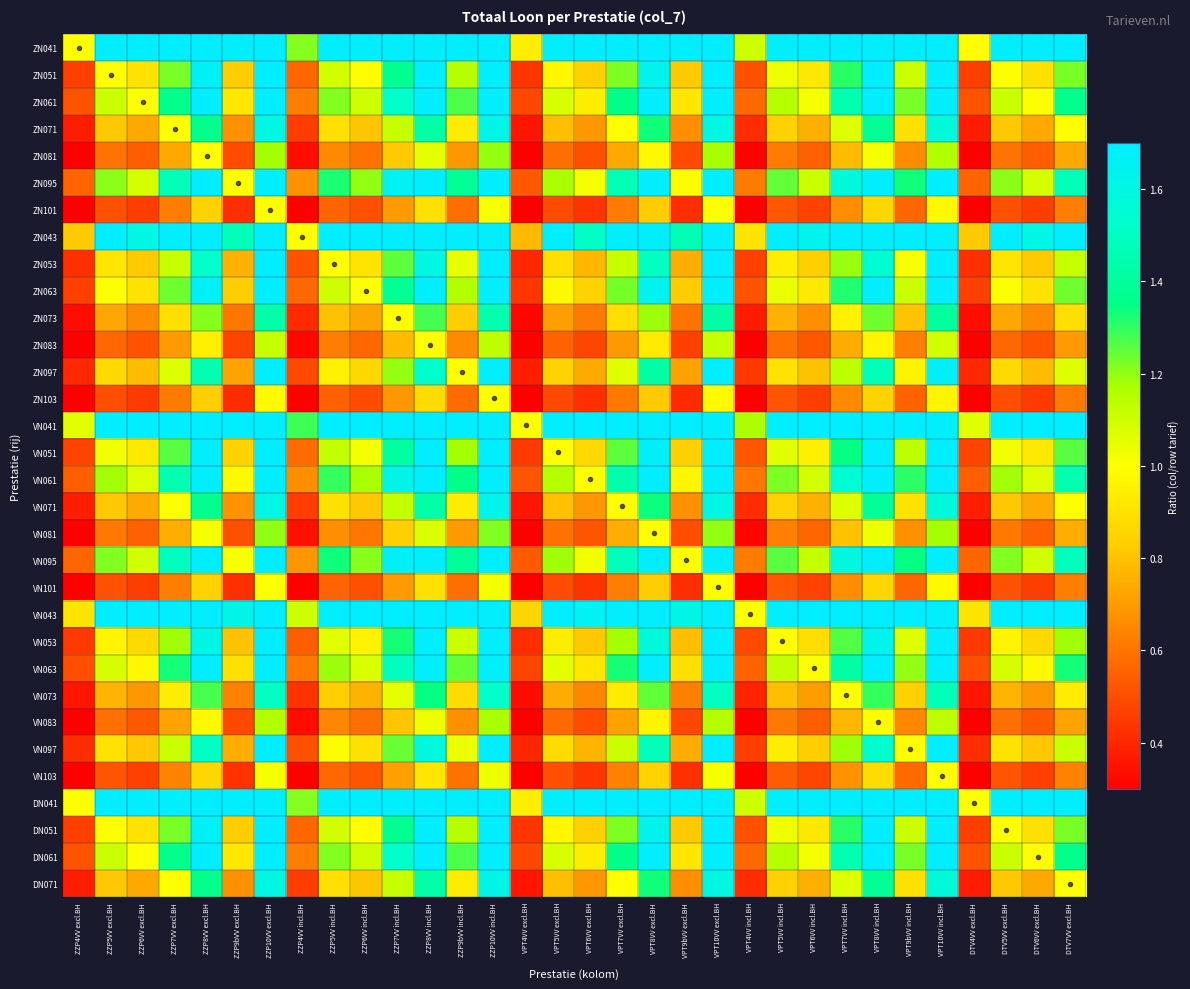

Reading left to right, extract all data points from this chart.

ZN041: ZZP4VV excl.BH=1.0	ZZP5VV excl.BH=2.2	ZZP6VV excl.BH=1.9	ZZP7VV excl.BH=2.6	ZZP8VV excl.BH=3.6	ZZP9bVV excl.BH=1.8	ZZP10VV excl.BH=4.2	ZZP4VV incl.BH=1.2	ZZP5VV incl.BH=2.4	ZZP6VV incl.BH=2.1	ZZP7VV incl.BH=3.0	ZZP8VV incl.BH=3.8	ZZP9bVV incl.BH=2.5	ZZP10VV incl.BH=4.3	VPT4VV excl.BH=0.9	VPT5VV excl.BH=2.1	VPT6VV excl.BH=1.8	VPT7VV excl.BH=2.6	VPT8VV excl.BH=3.5	VPT9bVV excl.BH=1.8	VPT10VV excl.BH=4.2	VPT4VV incl.BH=1.1	VPT5VV incl.BH=2.2	VPT6VV incl.BH=2.0	VPT7VV incl.BH=2.8	VPT8VV incl.BH=3.7	VPT9bVV incl.BH=2.4	VPT10VV incl.BH=4.1	DTV4VV excl.BH=1.0	DTV5VV excl.BH=2.2	DTV6VV excl.BH=1.9	DTV7VV excl.BH=2.6
ZN051: ZZP4VV excl.BH=0.5	ZZP5VV excl.BH=1.0	ZZP6VV excl.BH=0.9	ZZP7VV excl.BH=1.2	ZZP8VV excl.BH=1.7	ZZP9bVV excl.BH=0.8	ZZP10VV excl.BH=2.0	ZZP4VV incl.BH=0.6	ZZP5VV incl.BH=1.1	ZZP6VV incl.BH=1.0	ZZP7VV incl.BH=1.4	ZZP8VV incl.BH=1.8	ZZP9bVV incl.BH=1.1	ZZP10VV incl.BH=2.0	VPT4VV excl.BH=0.4	VPT5VV excl.BH=1.0	VPT6VV excl.BH=0.8	VPT7VV excl.BH=1.2	VPT8VV excl.BH=1.6	VPT9bVV excl.BH=0.8	VPT10VV excl.BH=2.0	VPT4VV incl.BH=0.5	VPT5VV incl.BH=1.0	VPT6VV incl.BH=0.9	VPT7VV incl.BH=1.3	VPT8VV incl.BH=1.7	VPT9bVV incl.BH=1.1	VPT10VV incl.BH=1.9	DTV4VV excl.BH=0.5	DTV5VV excl.BH=1.0	DTV6VV excl.BH=0.9	DTV7VV excl.BH=1.2
ZN061: ZZP4VV excl.BH=0.5	ZZP5VV excl.BH=1.1	ZZP6VV excl.BH=1.0	ZZP7VV excl.BH=1.4	ZZP8VV excl.BH=1.8	ZZP9bVV excl.BH=0.9	ZZP10VV excl.BH=2.2	ZZP4VV incl.BH=0.6	ZZP5VV incl.BH=1.2	ZZP6VV incl.BH=1.1	ZZP7VV incl.BH=1.5	ZZP8VV incl.BH=1.9	ZZP9bVV incl.BH=1.3	ZZP10VV incl.BH=2.2	VPT4VV excl.BH=0.5	VPT5VV excl.BH=1.1	VPT6VV excl.BH=0.9	VPT7VV excl.BH=1.4	VPT8VV excl.BH=1.8	VPT9bVV excl.BH=0.9	VPT10VV excl.BH=2.2	VPT4VV incl.BH=0.6	VPT5VV incl.BH=1.1	VPT6VV incl.BH=1.0	VPT7VV incl.BH=1.4	VPT8VV incl.BH=1.9	VPT9bVV incl.BH=1.2	VPT10VV incl.BH=2.1	DTV4VV excl.BH=0.5	DTV5VV excl.BH=1.1	DTV6VV excl.BH=1.0	DTV7VV excl.BH=1.4
ZN071: ZZP4VV excl.BH=0.4	ZZP5VV excl.BH=0.8	ZZP6VV excl.BH=0.7	ZZP7VV excl.BH=1.0	ZZP8VV excl.BH=1.4	ZZP9bVV excl.BH=0.7	ZZP10VV excl.BH=1.6	ZZP4VV incl.BH=0.5	ZZP5VV incl.BH=0.9	ZZP6VV incl.BH=0.8	ZZP7VV incl.BH=1.1	ZZP8VV incl.BH=1.4	ZZP9bVV incl.BH=0.9	ZZP10VV incl.BH=1.6	VPT4VV excl.BH=0.4	VPT5VV excl.BH=0.8	VPT6VV excl.BH=0.7	VPT7VV excl.BH=1.0	VPT8VV excl.BH=1.3	VPT9bVV excl.BH=0.7	VPT10VV excl.BH=1.6	VPT4VV incl.BH=0.4	VPT5VV incl.BH=0.8	VPT6VV incl.BH=0.8	VPT7VV incl.BH=1.1	VPT8VV incl.BH=1.4	VPT9bVV incl.BH=0.9	VPT10VV incl.BH=1.6	DTV4VV excl.BH=0.4	DTV5VV excl.BH=0.8	DTV6VV excl.BH=0.7	DTV7VV excl.BH=1.0
ZN081: ZZP4VV excl.BH=0.3	ZZP5VV excl.BH=0.6	ZZP6VV excl.BH=0.5	ZZP7VV excl.BH=0.7	ZZP8VV excl.BH=1.0	ZZP9bVV excl.BH=0.5	ZZP10VV excl.BH=1.2	ZZP4VV incl.BH=0.3	ZZP5VV incl.BH=0.7	ZZP6VV incl.BH=0.6	ZZP7VV incl.BH=0.8	ZZP8VV incl.BH=1.1	ZZP9bVV incl.BH=0.7	ZZP10VV incl.BH=1.2	VPT4VV excl.BH=0.3	VPT5VV excl.BH=0.6	VPT6VV excl.BH=0.5	VPT7VV excl.BH=0.7	VPT8VV excl.BH=1.0	VPT9bVV excl.BH=0.5	VPT10VV excl.BH=1.2	VPT4VV incl.BH=0.3	VPT5VV incl.BH=0.6	VPT6VV incl.BH=0.6	VPT7VV incl.BH=0.8	VPT8VV incl.BH=1.0	VPT9bVV incl.BH=0.7	VPT10VV incl.BH=1.2	DTV4VV excl.BH=0.3	DTV5VV excl.BH=0.6	DTV6VV excl.BH=0.5	DTV7VV excl.BH=0.7
ZN095: ZZP4VV excl.BH=0.6	ZZP5VV excl.BH=1.2	ZZP6VV excl.BH=1.1	ZZP7VV excl.BH=1.5	ZZP8VV excl.BH=2.0	ZZP9bVV excl.BH=1.0	ZZP10VV excl.BH=2.4	ZZP4VV incl.BH=0.7	ZZP5VV incl.BH=1.3	ZZP6VV incl.BH=1.2	ZZP7VV incl.BH=1.7	ZZP8VV incl.BH=2.1	ZZP9bVV incl.BH=1.4	ZZP10VV incl.BH=2.4	VPT4VV excl.BH=0.5	VPT5VV excl.BH=1.2	VPT6VV excl.BH=1.0	VPT7VV excl.BH=1.5	VPT8VV excl.BH=2.0	VPT9bVV excl.BH=1.0	VPT10VV excl.BH=2.4	VPT4VV incl.BH=0.6	VPT5VV incl.BH=1.2	VPT6VV incl.BH=1.1	VPT7VV incl.BH=1.6	VPT8VV incl.BH=2.0	VPT9bVV incl.BH=1.3	VPT10VV incl.BH=2.3	DTV4VV excl.BH=0.6	DTV5VV excl.BH=1.2	DTV6VV excl.BH=1.1	DTV7VV excl.BH=1.5
ZN101: ZZP4VV excl.BH=0.2	ZZP5VV excl.BH=0.5	ZZP6VV excl.BH=0.5	ZZP7VV excl.BH=0.6	ZZP8VV excl.BH=0.8	ZZP9bVV excl.BH=0.4	ZZP10VV excl.BH=1.0	ZZP4VV incl.BH=0.3	ZZP5VV incl.BH=0.6	ZZP6VV incl.BH=0.5	ZZP7VV incl.BH=0.7	ZZP8VV incl.BH=0.9	ZZP9bVV incl.BH=0.6	ZZP10VV incl.BH=1.0	VPT4VV excl.BH=0.2	VPT5VV excl.BH=0.5	VPT6VV excl.BH=0.4	VPT7VV excl.BH=0.6	VPT8VV excl.BH=0.8	VPT9bVV excl.BH=0.4	VPT10VV excl.BH=1.0	VPT4VV incl.BH=0.3	VPT5VV incl.BH=0.5	VPT6VV incl.BH=0.5	VPT7VV incl.BH=0.7	VPT8VV incl.BH=0.9	VPT9bVV incl.BH=0.6	VPT10VV incl.BH=1.0	DTV4VV excl.BH=0.2	DTV5VV excl.BH=0.5	DTV6VV excl.BH=0.5	DTV7VV excl.BH=0.6
ZN043: ZZP4VV excl.BH=0.8	ZZP5VV excl.BH=1.8	ZZP6VV excl.BH=1.6	ZZP7VV excl.BH=2.2	ZZP8VV excl.BH=3.0	ZZP9bVV excl.BH=1.5	ZZP10VV excl.BH=3.5	ZZP4VV incl.BH=1.0	ZZP5VV incl.BH=1.9	ZZP6VV incl.BH=1.8	ZZP7VV incl.BH=2.4	ZZP8VV incl.BH=3.1	ZZP9bVV incl.BH=2.0	ZZP10VV incl.BH=3.5	VPT4VV excl.BH=0.8	VPT5VV excl.BH=1.7	VPT6VV excl.BH=1.5	VPT7VV excl.BH=2.2	VPT8VV excl.BH=2.9	VPT9bVV excl.BH=1.5	VPT10VV excl.BH=3.5	VPT4VV incl.BH=0.9	VPT5VV incl.BH=1.8	VPT6VV incl.BH=1.6	VPT7VV incl.BH=2.3	VPT8VV incl.BH=3.0	VPT9bVV incl.BH=2.0	VPT10VV incl.BH=3.4	DTV4VV excl.BH=0.8	DTV5VV excl.BH=1.8	DTV6VV excl.BH=1.6	DTV7VV excl.BH=2.2
ZN053: ZZP4VV excl.BH=0.4	ZZP5VV excl.BH=0.9	ZZP6VV excl.BH=0.8	ZZP7VV excl.BH=1.1	ZZP8VV excl.BH=1.5	ZZP9bVV excl.BH=0.8	ZZP10VV excl.BH=1.8	ZZP4VV incl.BH=0.5	ZZP5VV incl.BH=1.0	ZZP6VV incl.BH=0.9	ZZP7VV incl.BH=1.3	ZZP8VV incl.BH=1.6	ZZP9bVV incl.BH=1.0	ZZP10VV incl.BH=1.8	VPT4VV excl.BH=0.4	VPT5VV excl.BH=0.9	VPT6VV excl.BH=0.8	VPT7VV excl.BH=1.1	VPT8VV excl.BH=1.5	VPT9bVV excl.BH=0.8	VPT10VV excl.BH=1.8	VPT4VV incl.BH=0.5	VPT5VV incl.BH=0.9	VPT6VV incl.BH=0.8	VPT7VV incl.BH=1.2	VPT8VV incl.BH=1.5	VPT9bVV incl.BH=1.0	VPT10VV incl.BH=1.8	DTV4VV excl.BH=0.4	DTV5VV excl.BH=0.9	DTV6VV excl.BH=0.8	DTV7VV excl.BH=1.1
ZN063: ZZP4VV excl.BH=0.5	ZZP5VV excl.BH=1.0	ZZP6VV excl.BH=0.9	ZZP7VV excl.BH=1.2	ZZP8VV excl.BH=1.7	ZZP9bVV excl.BH=0.8	ZZP10VV excl.BH=2.0	ZZP4VV incl.BH=0.6	ZZP5VV incl.BH=1.1	ZZP6VV incl.BH=1.0	ZZP7VV incl.BH=1.4	ZZP8VV incl.BH=1.8	ZZP9bVV incl.BH=1.2	ZZP10VV incl.BH=2.0	VPT4VV excl.BH=0.4	VPT5VV excl.BH=1.0	VPT6VV excl.BH=0.9	VPT7VV excl.BH=1.2	VPT8VV excl.BH=1.6	VPT9bVV excl.BH=0.8	VPT10VV excl.BH=2.0	VPT4VV incl.BH=0.5	VPT5VV incl.BH=1.0	VPT6VV incl.BH=0.9	VPT7VV incl.BH=1.3	VPT8VV incl.BH=1.7	VPT9bVV incl.BH=1.1	VPT10VV incl.BH=1.9	DTV4VV excl.BH=0.5	DTV5VV excl.BH=1.0	DTV6VV excl.BH=0.9	DTV7VV excl.BH=1.2
ZN073: ZZP4VV excl.BH=0.3	ZZP5VV excl.BH=0.7	ZZP6VV excl.BH=0.7	ZZP7VV excl.BH=0.9	ZZP8VV excl.BH=1.2	ZZP9bVV excl.BH=0.6	ZZP10VV excl.BH=1.4	ZZP4VV incl.BH=0.4	ZZP5VV incl.BH=0.8	ZZP6VV incl.BH=0.7	ZZP7VV incl.BH=1.0	ZZP8VV incl.BH=1.3	ZZP9bVV incl.BH=0.8	ZZP10VV incl.BH=1.4	VPT4VV excl.BH=0.3	VPT5VV excl.BH=0.7	VPT6VV excl.BH=0.6	VPT7VV excl.BH=0.9	VPT8VV excl.BH=1.2	VPT9bVV excl.BH=0.6	VPT10VV excl.BH=1.4	VPT4VV incl.BH=0.4	VPT5VV incl.BH=0.8	VPT6VV incl.BH=0.7	VPT7VV incl.BH=1.0	VPT8VV incl.BH=1.2	VPT9bVV incl.BH=0.8	VPT10VV incl.BH=1.4	DTV4VV excl.BH=0.3	DTV5VV excl.BH=0.7	DTV6VV excl.BH=0.7	DTV7VV excl.BH=0.9
ZN083: ZZP4VV excl.BH=0.3	ZZP5VV excl.BH=0.6	ZZP6VV excl.BH=0.5	ZZP7VV excl.BH=0.7	ZZP8VV excl.BH=0.9	ZZP9bVV excl.BH=0.5	ZZP10VV excl.BH=1.1	ZZP4VV incl.BH=0.3	ZZP5VV incl.BH=0.6	ZZP6VV incl.BH=0.6	ZZP7VV incl.BH=0.8	ZZP8VV incl.BH=1.0	ZZP9bVV incl.BH=0.7	ZZP10VV incl.BH=1.1	VPT4VV excl.BH=0.2	VPT5VV excl.BH=0.6	VPT6VV excl.BH=0.5	VPT7VV excl.BH=0.7	VPT8VV excl.BH=0.9	VPT9bVV excl.BH=0.5	VPT10VV excl.BH=1.1	VPT4VV incl.BH=0.3	VPT5VV incl.BH=0.6	VPT6VV incl.BH=0.5	VPT7VV incl.BH=0.7	VPT8VV incl.BH=1.0	VPT9bVV incl.BH=0.6	VPT10VV incl.BH=1.1	DTV4VV excl.BH=0.3	DTV5VV excl.BH=0.6	DTV6VV excl.BH=0.5	DTV7VV excl.BH=0.7
ZN097: ZZP4VV excl.BH=0.4	ZZP5VV excl.BH=0.9	ZZP6VV excl.BH=0.8	ZZP7VV excl.BH=1.1	ZZP8VV excl.BH=1.5	ZZP9bVV excl.BH=0.7	ZZP10VV excl.BH=1.7	ZZP4VV incl.BH=0.5	ZZP5VV incl.BH=1.0	ZZP6VV incl.BH=0.9	ZZP7VV incl.BH=1.2	ZZP8VV incl.BH=1.5	ZZP9bVV incl.BH=1.0	ZZP10VV incl.BH=1.7	VPT4VV excl.BH=0.4	VPT5VV excl.BH=0.8	VPT6VV excl.BH=0.7	VPT7VV excl.BH=1.1	VPT8VV excl.BH=1.4	VPT9bVV excl.BH=0.7	VPT10VV excl.BH=1.7	VPT4VV incl.BH=0.4	VPT5VV incl.BH=0.9	VPT6VV incl.BH=0.8	VPT7VV incl.BH=1.1	VPT8VV incl.BH=1.5	VPT9bVV incl.BH=1.0	VPT10VV incl.BH=1.7	DTV4VV excl.BH=0.4	DTV5VV excl.BH=0.9	DTV6VV excl.BH=0.8	DTV7VV excl.BH=1.1
ZN103: ZZP4VV excl.BH=0.2	ZZP5VV excl.BH=0.5	ZZP6VV excl.BH=0.5	ZZP7VV excl.BH=0.6	ZZP8VV excl.BH=0.8	ZZP9bVV excl.BH=0.4	ZZP10VV excl.BH=1.0	ZZP4VV incl.BH=0.3	ZZP5VV incl.BH=0.6	ZZP6VV incl.BH=0.5	ZZP7VV incl.BH=0.7	ZZP8VV incl.BH=0.9	ZZP9bVV incl.BH=0.6	ZZP10VV incl.BH=1.0	VPT4VV excl.BH=0.2	VPT5VV excl.BH=0.5	VPT6VV excl.BH=0.4	VPT7VV excl.BH=0.6	VPT8VV excl.BH=0.8	VPT9bVV excl.BH=0.4	VPT10VV excl.BH=1.0	VPT4VV incl.BH=0.3	VPT5VV incl.BH=0.5	VPT6VV incl.BH=0.5	VPT7VV incl.BH=0.7	VPT8VV incl.BH=0.9	VPT9bVV incl.BH=0.6	VPT10VV incl.BH=1.0	DTV4VV excl.BH=0.2	DTV5VV excl.BH=0.5	DTV6VV excl.BH=0.5	DTV7VV excl.BH=0.6
VN041: ZZP4VV excl.BH=1.1	ZZP5VV excl.BH=2.3	ZZP6VV excl.BH=2.1	ZZP7VV excl.BH=2.8	ZZP8VV excl.BH=3.8	ZZP9bVV excl.BH=1.9	ZZP10VV excl.BH=4.5	ZZP4VV incl.BH=1.3	ZZP5VV incl.BH=2.5	ZZP6VV incl.BH=2.3	ZZP7VV incl.BH=3.1	ZZP8VV incl.BH=4.0	ZZP9bVV incl.BH=2.6	ZZP10VV incl.BH=4.5	VPT4VV excl.BH=1.0	VPT5VV excl.BH=2.2	VPT6VV excl.BH=1.9	VPT7VV excl.BH=2.8	VPT8VV excl.BH=3.7	VPT9bVV excl.BH=1.9	VPT10VV excl.BH=4.5	VPT4VV incl.BH=1.2	VPT5VV incl.BH=2.4	VPT6VV incl.BH=2.1	VPT7VV incl.BH=3.0	VPT8VV incl.BH=3.9	VPT9bVV incl.BH=2.5	VPT10VV incl.BH=4.4	DTV4VV excl.BH=1.1	DTV5VV excl.BH=2.3	DTV6VV excl.BH=2.1	DTV7VV excl.BH=2.8
VN051: ZZP4VV excl.BH=0.5	ZZP5VV excl.BH=1.0	ZZP6VV excl.BH=0.9	ZZP7VV excl.BH=1.3	ZZP8VV excl.BH=1.7	ZZP9bVV excl.BH=0.9	ZZP10VV excl.BH=2.0	ZZP4VV incl.BH=0.6	ZZP5VV incl.BH=1.1	ZZP6VV incl.BH=1.0	ZZP7VV incl.BH=1.4	ZZP8VV incl.BH=1.8	ZZP9bVV incl.BH=1.2	ZZP10VV incl.BH=2.0	VPT4VV excl.BH=0.4	VPT5VV excl.BH=1.0	VPT6VV excl.BH=0.9	VPT7VV excl.BH=1.3	VPT8VV excl.BH=1.7	VPT9bVV excl.BH=0.8	VPT10VV excl.BH=2.0	VPT4VV incl.BH=0.5	VPT5VV incl.BH=1.1	VPT6VV incl.BH=0.9	VPT7VV incl.BH=1.3	VPT8VV incl.BH=1.7	VPT9bVV incl.BH=1.1	VPT10VV incl.BH=2.0	DTV4VV excl.BH=0.5	DTV5VV excl.BH=1.0	DTV6VV excl.BH=0.9	DTV7VV excl.BH=1.3
VN061: ZZP4VV excl.BH=0.5	ZZP5VV excl.BH=1.2	ZZP6VV excl.BH=1.1	ZZP7VV excl.BH=1.4	ZZP8VV excl.BH=2.0	ZZP9bVV excl.BH=1.0	ZZP10VV excl.BH=2.3	ZZP4VV incl.BH=0.7	ZZP5VV incl.BH=1.3	ZZP6VV incl.BH=1.2	ZZP7VV incl.BH=1.6	ZZP8VV incl.BH=2.1	ZZP9bVV incl.BH=1.4	ZZP10VV incl.BH=2.4	VPT4VV excl.BH=0.5	VPT5VV excl.BH=1.2	VPT6VV excl.BH=1.0	VPT7VV excl.BH=1.4	VPT8VV excl.BH=1.9	VPT9bVV excl.BH=1.0	VPT10VV excl.BH=2.3	VPT4VV incl.BH=0.6	VPT5VV incl.BH=1.2	VPT6VV incl.BH=1.1	VPT7VV incl.BH=1.5	VPT8VV incl.BH=2.0	VPT9bVV incl.BH=1.3	VPT10VV incl.BH=2.3	DTV4VV excl.BH=0.5	DTV5VV excl.BH=1.2	DTV6VV excl.BH=1.1	DTV7VV excl.BH=1.4
VN071: ZZP4VV excl.BH=0.4	ZZP5VV excl.BH=0.8	ZZP6VV excl.BH=0.7	ZZP7VV excl.BH=1.0	ZZP8VV excl.BH=1.4	ZZP9bVV excl.BH=0.7	ZZP10VV excl.BH=1.6	ZZP4VV incl.BH=0.5	ZZP5VV incl.BH=0.9	ZZP6VV incl.BH=0.8	ZZP7VV incl.BH=1.1	ZZP8VV incl.BH=1.4	ZZP9bVV incl.BH=0.9	ZZP10VV incl.BH=1.6	VPT4VV excl.BH=0.4	VPT5VV excl.BH=0.8	VPT6VV excl.BH=0.7	VPT7VV excl.BH=1.0	VPT8VV excl.BH=1.3	VPT9bVV excl.BH=0.7	VPT10VV excl.BH=1.6	VPT4VV incl.BH=0.4	VPT5VV incl.BH=0.8	VPT6VV incl.BH=0.8	VPT7VV incl.BH=1.1	VPT8VV incl.BH=1.4	VPT9bVV incl.BH=0.9	VPT10VV incl.BH=1.6	DTV4VV excl.BH=0.4	DTV5VV excl.BH=0.8	DTV6VV excl.BH=0.7	DTV7VV excl.BH=1.0
VN081: ZZP4VV excl.BH=0.3	ZZP5VV excl.BH=0.6	ZZP6VV excl.BH=0.6	ZZP7VV excl.BH=0.7	ZZP8VV excl.BH=1.0	ZZP9bVV excl.BH=0.5	ZZP10VV excl.BH=1.2	ZZP4VV incl.BH=0.3	ZZP5VV incl.BH=0.7	ZZP6VV incl.BH=0.6	ZZP7VV incl.BH=0.8	ZZP8VV incl.BH=1.1	ZZP9bVV incl.BH=0.7	ZZP10VV incl.BH=1.2	VPT4VV excl.BH=0.3	VPT5VV excl.BH=0.6	VPT6VV excl.BH=0.5	VPT7VV excl.BH=0.7	VPT8VV excl.BH=1.0	VPT9bVV excl.BH=0.5	VPT10VV excl.BH=1.2	VPT4VV incl.BH=0.3	VPT5VV incl.BH=0.6	VPT6VV incl.BH=0.6	VPT7VV incl.BH=0.8	VPT8VV incl.BH=1.0	VPT9bVV incl.BH=0.7	VPT10VV incl.BH=1.2	DTV4VV excl.BH=0.3	DTV5VV excl.BH=0.6	DTV6VV excl.BH=0.6	DTV7VV excl.BH=0.7
VN095: ZZP4VV excl.BH=0.6	ZZP5VV excl.BH=1.2	ZZP6VV excl.BH=1.1	ZZP7VV excl.BH=1.5	ZZP8VV excl.BH=2.0	ZZP9bVV excl.BH=1.0	ZZP10VV excl.BH=2.4	ZZP4VV incl.BH=0.7	ZZP5VV incl.BH=1.3	ZZP6VV incl.BH=1.2	ZZP7VV incl.BH=1.7	ZZP8VV incl.BH=2.1	ZZP9bVV incl.BH=1.4	ZZP10VV incl.BH=2.4	VPT4VV excl.BH=0.5	VPT5VV excl.BH=1.2	VPT6VV excl.BH=1.0	VPT7VV excl.BH=1.5	VPT8VV excl.BH=2.0	VPT9bVV excl.BH=1.0	VPT10VV excl.BH=2.4	VPT4VV incl.BH=0.6	VPT5VV incl.BH=1.3	VPT6VV incl.BH=1.1	VPT7VV incl.BH=1.6	VPT8VV incl.BH=2.1	VPT9bVV incl.BH=1.3	VPT10VV incl.BH=2.3	DTV4VV excl.BH=0.6	DTV5VV excl.BH=1.2	DTV6VV excl.BH=1.1	DTV7VV excl.BH=1.5
VN101: ZZP4VV excl.BH=0.2	ZZP5VV excl.BH=0.5	ZZP6VV excl.BH=0.5	ZZP7VV excl.BH=0.6	ZZP8VV excl.BH=0.9	ZZP9bVV excl.BH=0.4	ZZP10VV excl.BH=1.0	ZZP4VV incl.BH=0.3	ZZP5VV incl.BH=0.6	ZZP6VV incl.BH=0.5	ZZP7VV incl.BH=0.7	ZZP8VV incl.BH=0.9	ZZP9bVV incl.BH=0.6	ZZP10VV incl.BH=1.0	VPT4VV excl.BH=0.2	VPT5VV excl.BH=0.5	VPT6VV excl.BH=0.4	VPT7VV excl.BH=0.6	VPT8VV excl.BH=0.8	VPT9bVV excl.BH=0.4	VPT10VV excl.BH=1.0	VPT4VV incl.BH=0.3	VPT5VV incl.BH=0.5	VPT6VV incl.BH=0.5	VPT7VV incl.BH=0.7	VPT8VV incl.BH=0.9	VPT9bVV incl.BH=0.6	VPT10VV incl.BH=1.0	DTV4VV excl.BH=0.2	DTV5VV excl.BH=0.5	DTV6VV excl.BH=0.5	DTV7VV excl.BH=0.6
VN043: ZZP4VV excl.BH=0.9	ZZP5VV excl.BH=2.0	ZZP6VV excl.BH=1.8	ZZP7VV excl.BH=2.4	ZZP8VV excl.BH=3.3	ZZP9bVV excl.BH=1.6	ZZP10VV excl.BH=3.8	ZZP4VV incl.BH=1.1	ZZP5VV incl.BH=2.1	ZZP6VV incl.BH=1.9	ZZP7VV incl.BH=2.7	ZZP8VV incl.BH=3.4	ZZP9bVV incl.BH=2.2	ZZP10VV incl.BH=3.9	VPT4VV excl.BH=0.9	VPT5VV excl.BH=1.9	VPT6VV excl.BH=1.7	VPT7VV excl.BH=2.4	VPT8VV excl.BH=3.2	VPT9bVV excl.BH=1.6	VPT10VV excl.BH=3.8	VPT4VV incl.BH=1.0	VPT5VV incl.BH=2.0	VPT6VV incl.BH=1.8	VPT7VV incl.BH=2.6	VPT8VV incl.BH=3.3	VPT9bVV incl.BH=2.2	VPT10VV incl.BH=3.8	DTV4VV excl.BH=0.9	DTV5VV excl.BH=2.0	DTV6VV excl.BH=1.8	DTV7VV excl.BH=2.4
VN053: ZZP4VV excl.BH=0.4	ZZP5VV excl.BH=1.0	ZZP6VV excl.BH=0.9	ZZP7VV excl.BH=1.2	ZZP8VV excl.BH=1.6	ZZP9bVV excl.BH=0.8	ZZP10VV excl.BH=1.9	ZZP4VV incl.BH=0.5	ZZP5VV incl.BH=1.1	ZZP6VV incl.BH=1.0	ZZP7VV incl.BH=1.3	ZZP8VV incl.BH=1.7	ZZP9bVV incl.BH=1.1	ZZP10VV incl.BH=1.9	VPT4VV excl.BH=0.4	VPT5VV excl.BH=0.9	VPT6VV excl.BH=0.8	VPT7VV excl.BH=1.2	VPT8VV excl.BH=1.6	VPT9bVV excl.BH=0.8	VPT10VV excl.BH=1.9	VPT4VV incl.BH=0.5	VPT5VV incl.BH=1.0	VPT6VV incl.BH=0.9	VPT7VV incl.BH=1.3	VPT8VV incl.BH=1.6	VPT9bVV incl.BH=1.1	VPT10VV incl.BH=1.9	DTV4VV excl.BH=0.4	DTV5VV excl.BH=1.0	DTV6VV excl.BH=0.9	DTV7VV excl.BH=1.2
VN063: ZZP4VV excl.BH=0.5	ZZP5VV excl.BH=1.1	ZZP6VV excl.BH=1.0	ZZP7VV excl.BH=1.3	ZZP8VV excl.BH=1.8	ZZP9bVV excl.BH=0.9	ZZP10VV excl.BH=2.1	ZZP4VV incl.BH=0.6	ZZP5VV incl.BH=1.2	ZZP6VV incl.BH=1.1	ZZP7VV incl.BH=1.5	ZZP8VV incl.BH=1.9	ZZP9bVV incl.BH=1.2	ZZP10VV incl.BH=2.2	VPT4VV excl.BH=0.5	VPT5VV excl.BH=1.1	VPT6VV excl.BH=0.9	VPT7VV excl.BH=1.3	VPT8VV excl.BH=1.8	VPT9bVV excl.BH=0.9	VPT10VV excl.BH=2.1	VPT4VV incl.BH=0.6	VPT5VV incl.BH=1.1	VPT6VV incl.BH=1.0	VPT7VV incl.BH=1.4	VPT8VV incl.BH=1.8	VPT9bVV incl.BH=1.2	VPT10VV incl.BH=2.1	DTV4VV excl.BH=0.5	DTV5VV excl.BH=1.1	DTV6VV excl.BH=1.0	DTV7VV excl.BH=1.3
VN073: ZZP4VV excl.BH=0.4	ZZP5VV excl.BH=0.8	ZZP6VV excl.BH=0.7	ZZP7VV excl.BH=0.9	ZZP8VV excl.BH=1.3	ZZP9bVV excl.BH=0.6	ZZP10VV excl.BH=1.5	ZZP4VV incl.BH=0.4	ZZP5VV incl.BH=0.8	ZZP6VV incl.BH=0.8	ZZP7VV incl.BH=1.1	ZZP8VV incl.BH=1.3	ZZP9bVV incl.BH=0.9	ZZP10VV incl.BH=1.5	VPT4VV excl.BH=0.3	VPT5VV excl.BH=0.7	VPT6VV excl.BH=0.6	VPT7VV excl.BH=0.9	VPT8VV excl.BH=1.3	VPT9bVV excl.BH=0.6	VPT10VV excl.BH=1.5	VPT4VV incl.BH=0.4	VPT5VV incl.BH=0.8	VPT6VV incl.BH=0.7	VPT7VV incl.BH=1.0	VPT8VV incl.BH=1.3	VPT9bVV incl.BH=0.8	VPT10VV incl.BH=1.5	DTV4VV excl.BH=0.4	DTV5VV excl.BH=0.8	DTV6VV excl.BH=0.7	DTV7VV excl.BH=0.9
VN083: ZZP4VV excl.BH=0.3	ZZP5VV excl.BH=0.6	ZZP6VV excl.BH=0.5	ZZP7VV excl.BH=0.7	ZZP8VV excl.BH=1.0	ZZP9bVV excl.BH=0.5	ZZP10VV excl.BH=1.2	ZZP4VV incl.BH=0.3	ZZP5VV incl.BH=0.6	ZZP6VV incl.BH=0.6	ZZP7VV incl.BH=0.8	ZZP8VV incl.BH=1.0	ZZP9bVV incl.BH=0.7	ZZP10VV incl.BH=1.2	VPT4VV excl.BH=0.3	VPT5VV excl.BH=0.6	VPT6VV excl.BH=0.5	VPT7VV excl.BH=0.7	VPT8VV excl.BH=1.0	VPT9bVV excl.BH=0.5	VPT10VV excl.BH=1.2	VPT4VV incl.BH=0.3	VPT5VV incl.BH=0.6	VPT6VV incl.BH=0.5	VPT7VV incl.BH=0.8	VPT8VV incl.BH=1.0	VPT9bVV incl.BH=0.7	VPT10VV incl.BH=1.1	DTV4VV excl.BH=0.3	DTV5VV excl.BH=0.6	DTV6VV excl.BH=0.5	DTV7VV excl.BH=0.7
VN097: ZZP4VV excl.BH=0.4	ZZP5VV excl.BH=0.9	ZZP6VV excl.BH=0.8	ZZP7VV excl.BH=1.1	ZZP8VV excl.BH=1.5	ZZP9bVV excl.BH=0.8	ZZP10VV excl.BH=1.8	ZZP4VV incl.BH=0.5	ZZP5VV incl.BH=1.0	ZZP6VV incl.BH=0.9	ZZP7VV incl.BH=1.2	ZZP8VV incl.BH=1.6	ZZP9bVV incl.BH=1.0	ZZP10VV incl.BH=1.8	VPT4VV excl.BH=0.4	VPT5VV excl.BH=0.9	VPT6VV excl.BH=0.8	VPT7VV excl.BH=1.1	VPT8VV excl.BH=1.5	VPT9bVV excl.BH=0.7	VPT10VV excl.BH=1.8	VPT4VV incl.BH=0.5	VPT5VV incl.BH=0.9	VPT6VV incl.BH=0.8	VPT7VV incl.BH=1.2	VPT8VV incl.BH=1.5	VPT9bVV incl.BH=1.0	VPT10VV incl.BH=1.7	DTV4VV excl.BH=0.4	DTV5VV excl.BH=0.9	DTV6VV excl.BH=0.8	DTV7VV excl.BH=1.1
VN103: ZZP4VV excl.BH=0.2	ZZP5VV excl.BH=0.5	ZZP6VV excl.BH=0.5	ZZP7VV excl.BH=0.6	ZZP8VV excl.BH=0.9	ZZP9bVV excl.BH=0.4	ZZP10VV excl.BH=1.0	ZZP4VV incl.BH=0.3	ZZP5VV incl.BH=0.6	ZZP6VV incl.BH=0.5	ZZP7VV incl.BH=0.7	ZZP8VV incl.BH=0.9	ZZP9bVV incl.BH=0.6	ZZP10VV incl.BH=1.0	VPT4VV excl.BH=0.2	VPT5VV excl.BH=0.5	VPT6VV excl.BH=0.4	VPT7VV excl.BH=0.6	VPT8VV excl.BH=0.8	VPT9bVV excl.BH=0.4	VPT10VV excl.BH=1.0	VPT4VV incl.BH=0.3	VPT5VV incl.BH=0.5	VPT6VV incl.BH=0.5	VPT7VV incl.BH=0.7	VPT8VV incl.BH=0.9	VPT9bVV incl.BH=0.6	VPT10VV incl.BH=1.0	DTV4VV excl.BH=0.2	DTV5VV excl.BH=0.5	DTV6VV excl.BH=0.5	DTV7VV excl.BH=0.6
DN041: ZZP4VV excl.BH=1.0	ZZP5VV excl.BH=2.2	ZZP6VV excl.BH=1.9	ZZP7VV excl.BH=2.6	ZZP8VV excl.BH=3.6	ZZP9bVV excl.BH=1.8	ZZP10VV excl.BH=4.2	ZZP4VV incl.BH=1.2	ZZP5VV incl.BH=2.4	ZZP6VV incl.BH=2.1	ZZP7VV incl.BH=3.0	ZZP8VV incl.BH=3.8	ZZP9bVV incl.BH=2.5	ZZP10VV incl.BH=4.3	VPT4VV excl.BH=0.9	VPT5VV excl.BH=2.1	VPT6VV excl.BH=1.8	VPT7VV excl.BH=2.6	VPT8VV excl.BH=3.5	VPT9bVV excl.BH=1.8	VPT10VV excl.BH=4.2	VPT4VV incl.BH=1.1	VPT5VV incl.BH=2.2	VPT6VV incl.BH=2.0	VPT7VV incl.BH=2.8	VPT8VV incl.BH=3.7	VPT9bVV incl.BH=2.4	VPT10VV incl.BH=4.1	DTV4VV excl.BH=1.0	DTV5VV excl.BH=2.2	DTV6VV excl.BH=1.9	DTV7VV excl.BH=2.6
DN051: ZZP4VV excl.BH=0.5	ZZP5VV excl.BH=1.0	ZZP6VV excl.BH=0.9	ZZP7VV excl.BH=1.2	ZZP8VV excl.BH=1.7	ZZP9bVV excl.BH=0.8	ZZP10VV excl.BH=2.0	ZZP4VV incl.BH=0.6	ZZP5VV incl.BH=1.1	ZZP6VV incl.BH=1.0	ZZP7VV incl.BH=1.4	ZZP8VV incl.BH=1.8	ZZP9bVV incl.BH=1.1	ZZP10VV incl.BH=2.0	VPT4VV excl.BH=0.4	VPT5VV excl.BH=1.0	VPT6VV excl.BH=0.8	VPT7VV excl.BH=1.2	VPT8VV excl.BH=1.6	VPT9bVV excl.BH=0.8	VPT10VV excl.BH=2.0	VPT4VV incl.BH=0.5	VPT5VV incl.BH=1.0	VPT6VV incl.BH=0.9	VPT7VV incl.BH=1.3	VPT8VV incl.BH=1.7	VPT9bVV incl.BH=1.1	VPT10VV incl.BH=1.9	DTV4VV excl.BH=0.5	DTV5VV excl.BH=1.0	DTV6VV excl.BH=0.9	DTV7VV excl.BH=1.2
DN061: ZZP4VV excl.BH=0.5	ZZP5VV excl.BH=1.1	ZZP6VV excl.BH=1.0	ZZP7VV excl.BH=1.4	ZZP8VV excl.BH=1.8	ZZP9bVV excl.BH=0.9	ZZP10VV excl.BH=2.2	ZZP4VV incl.BH=0.6	ZZP5VV incl.BH=1.2	ZZP6VV incl.BH=1.1	ZZP7VV incl.BH=1.5	ZZP8VV incl.BH=1.9	ZZP9bVV incl.BH=1.3	ZZP10VV incl.BH=2.2	VPT4VV excl.BH=0.5	VPT5VV excl.BH=1.1	VPT6VV excl.BH=0.9	VPT7VV excl.BH=1.4	VPT8VV excl.BH=1.8	VPT9bVV excl.BH=0.9	VPT10VV excl.BH=2.2	VPT4VV incl.BH=0.6	VPT5VV incl.BH=1.1	VPT6VV incl.BH=1.0	VPT7VV incl.BH=1.4	VPT8VV incl.BH=1.9	VPT9bVV incl.BH=1.2	VPT10VV incl.BH=2.1	DTV4VV excl.BH=0.5	DTV5VV excl.BH=1.1	DTV6VV excl.BH=1.0	DTV7VV excl.BH=1.4
DN071: ZZP4VV excl.BH=0.4	ZZP5VV excl.BH=0.8	ZZP6VV excl.BH=0.7	ZZP7VV excl.BH=1.0	ZZP8VV excl.BH=1.4	ZZP9bVV excl.BH=0.7	ZZP10VV excl.BH=1.6	ZZP4VV incl.BH=0.5	ZZP5VV incl.BH=0.9	ZZP6VV incl.BH=0.8	ZZP7VV incl.BH=1.1	ZZP8VV incl.BH=1.4	ZZP9bVV incl.BH=0.9	ZZP10VV incl.BH=1.6	VPT4VV excl.BH=0.4	VPT5VV excl.BH=0.8	VPT6VV excl.BH=0.7	VPT7VV excl.BH=1.0	VPT8VV excl.BH=1.3	VPT9bVV excl.BH=0.7	VPT10VV excl.BH=1.6	VPT4VV incl.BH=0.4	VPT5VV incl.BH=0.8	VPT6VV incl.BH=0.8	VPT7VV incl.BH=1.1	VPT8VV incl.BH=1.4	VPT9bVV incl.BH=0.9	VPT10VV incl.BH=1.6	DTV4VV excl.BH=0.4	DTV5VV excl.BH=0.8	DTV6VV excl.BH=0.7	DTV7VV excl.BH=1.0